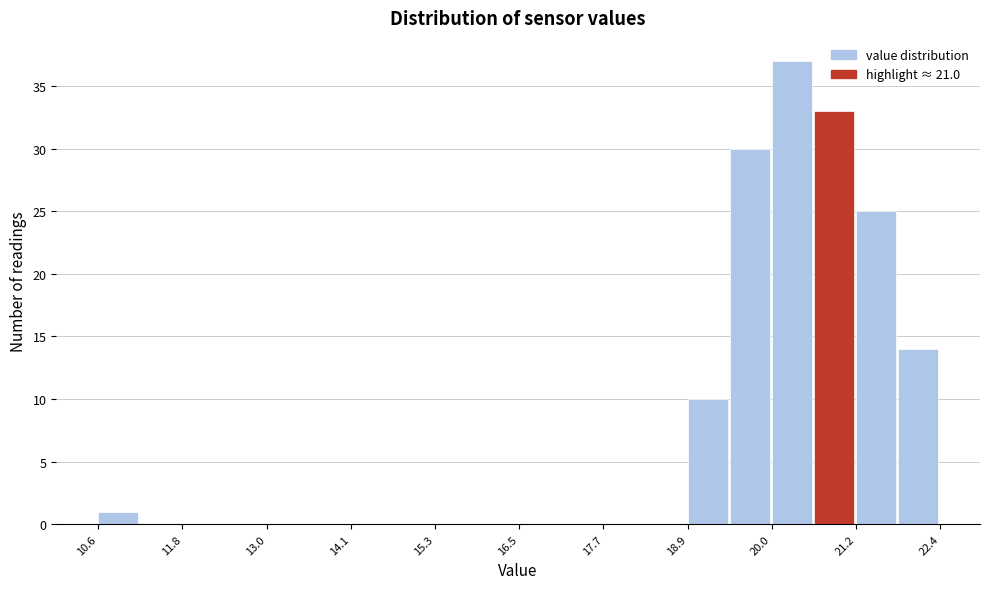

Around what value on the x-axis is the tallest bar? Give the approximate position of its centre, as read against the axis.

20.4